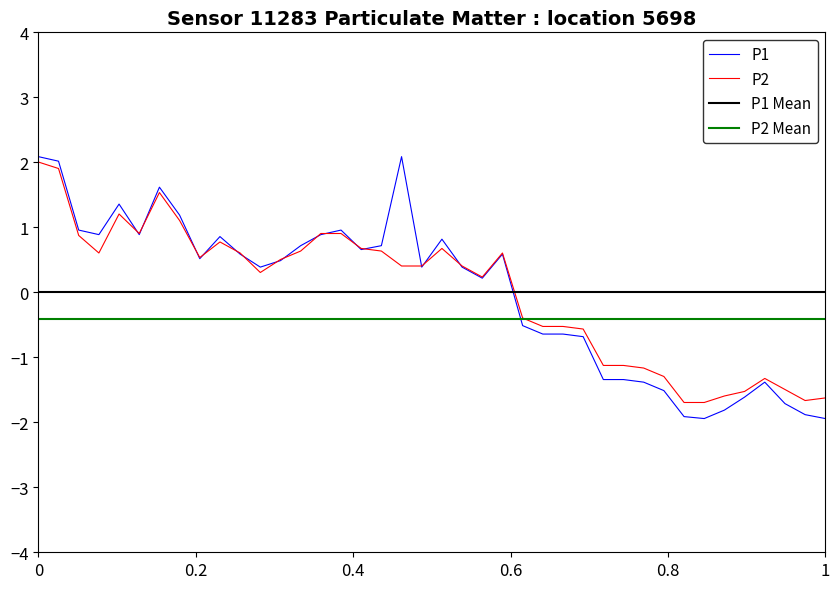

The value of P2 at 1 is -2.3. True or false?

False